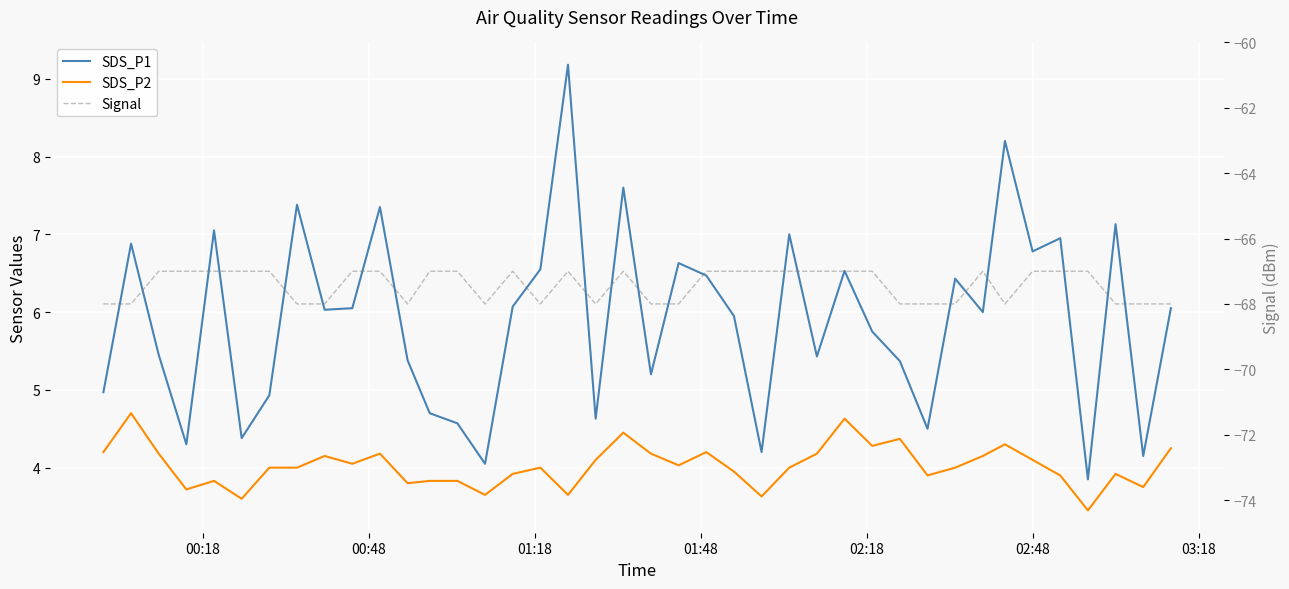

Is the value of Signal at 18 greater than the value of SDS_P2 at 33?

No